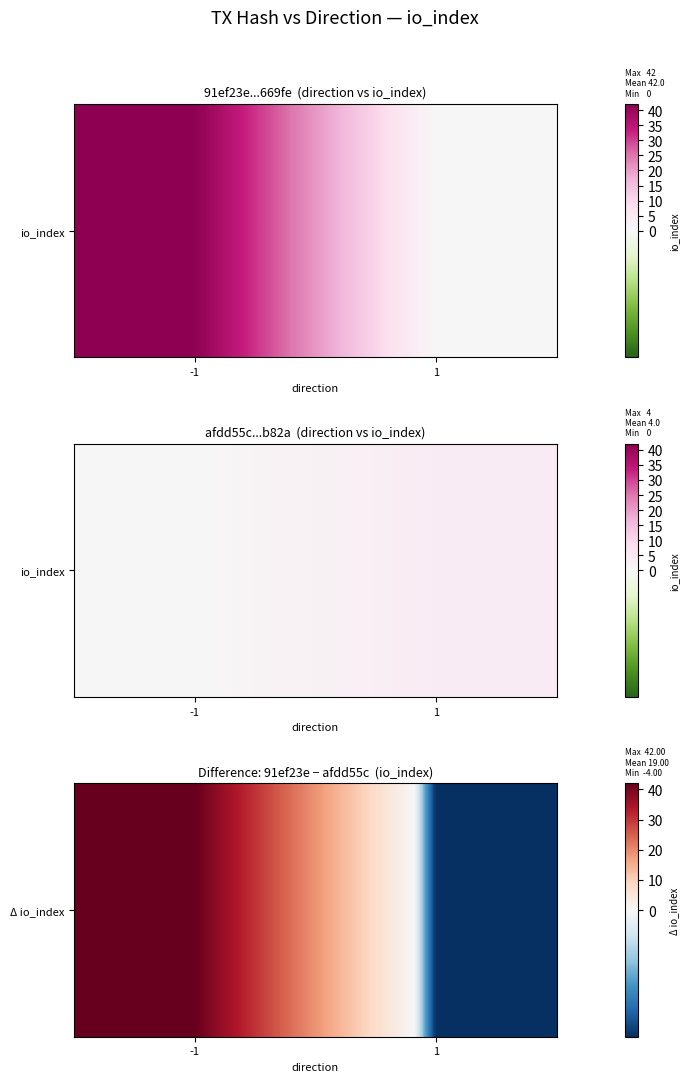

Which has a higher value, 1 or -1?

-1